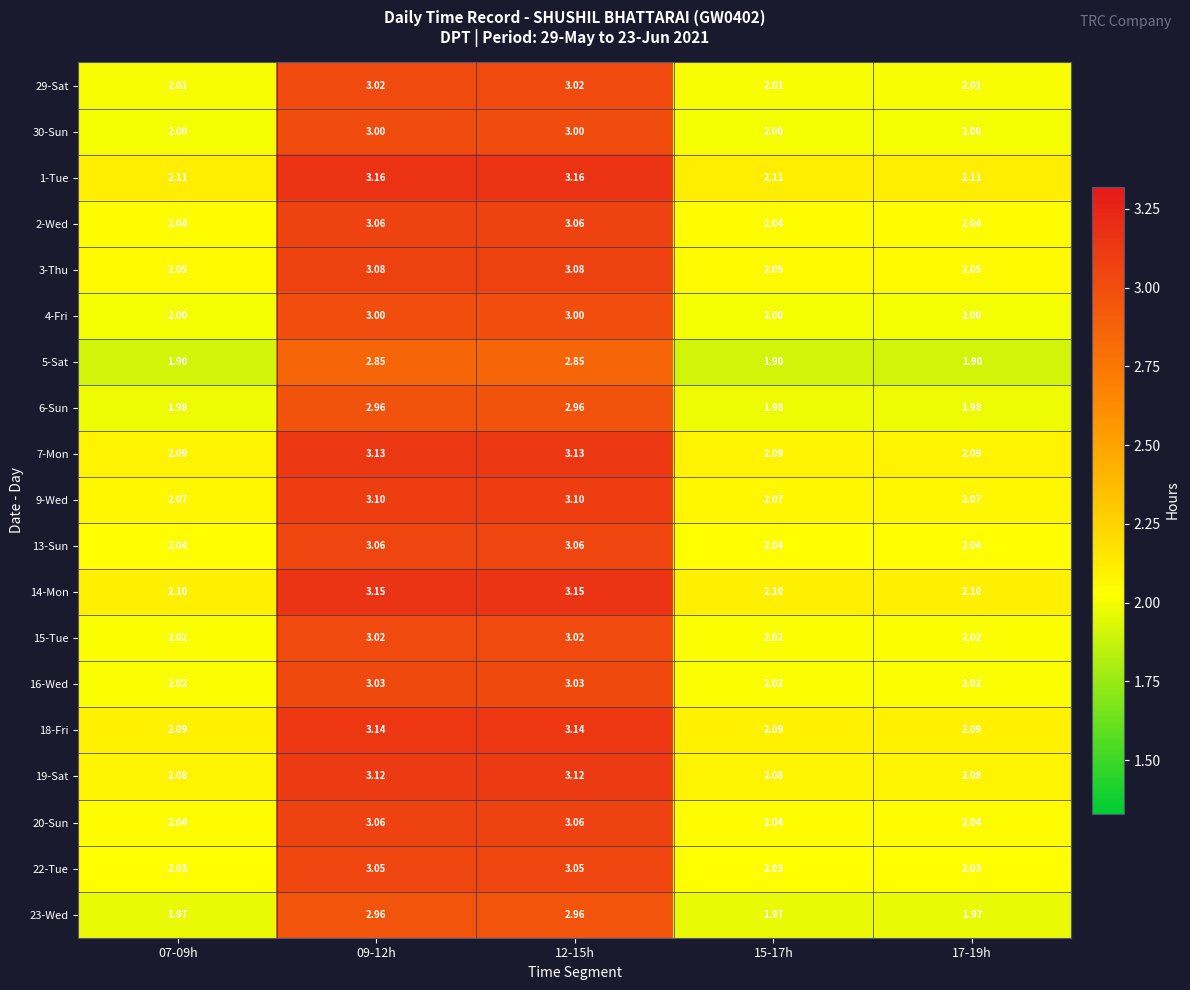

Is the value of 7-Mon at 07-09h greater than the value of 22-Tue at 12-15h?

No